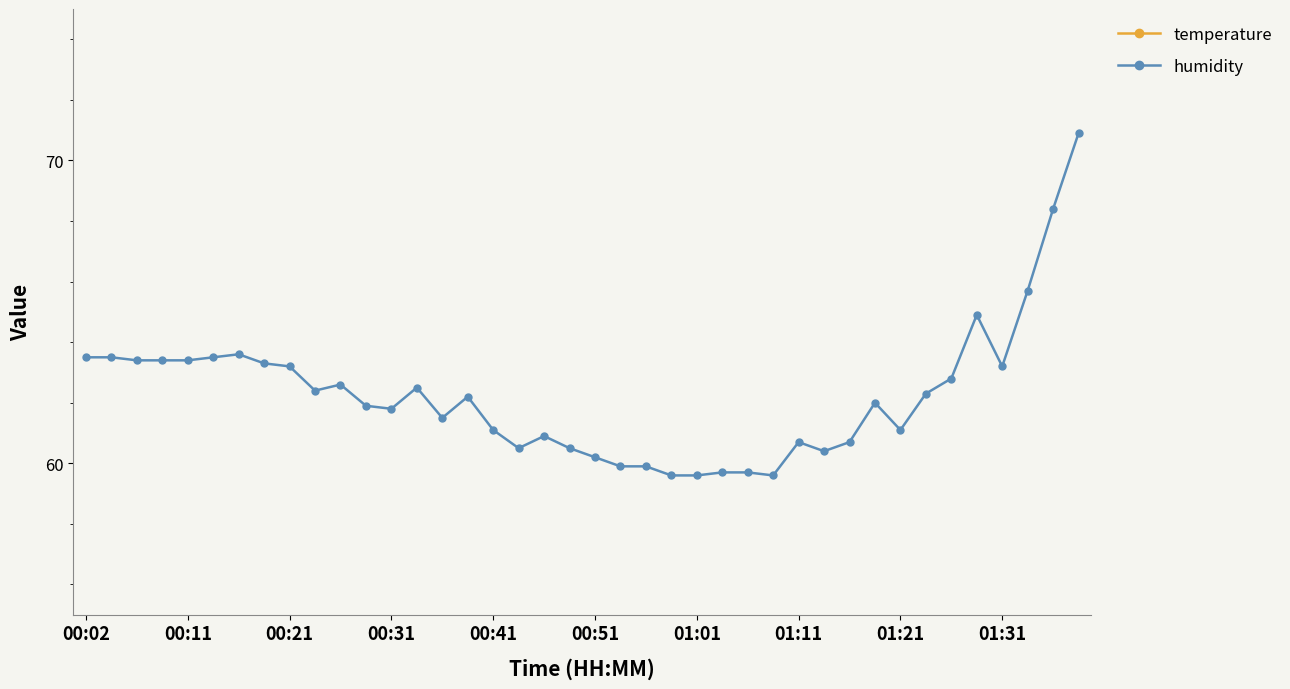

What are all the series names shown in the legend?

temperature, humidity